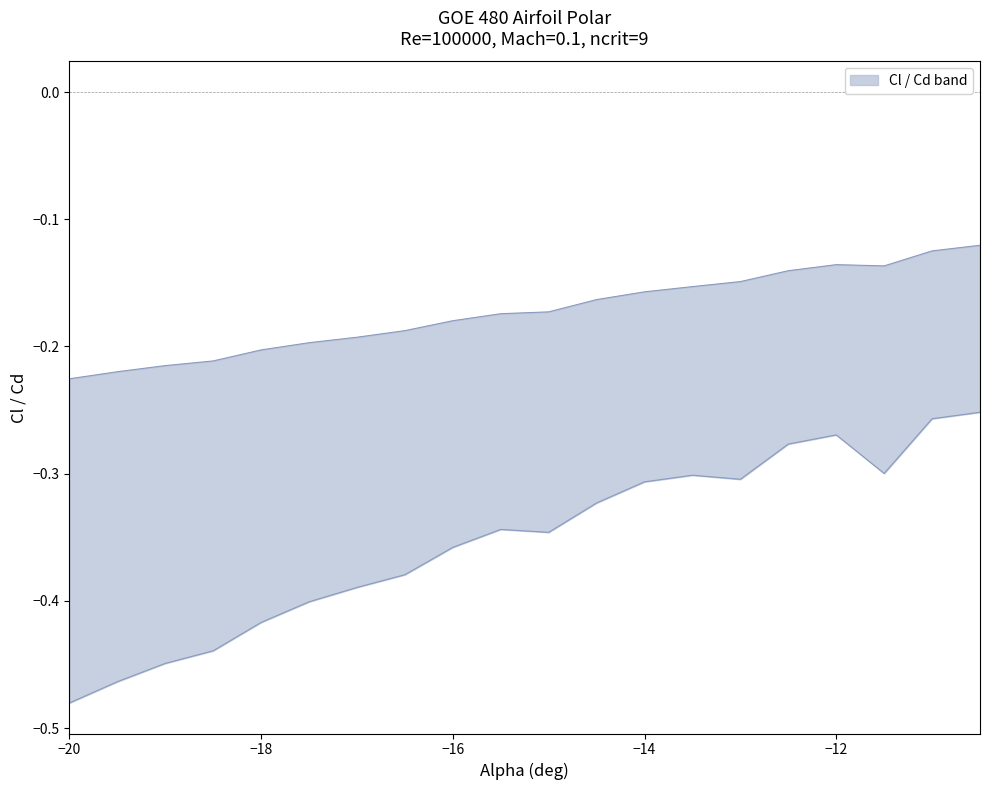

True or false: there are more than 1 points higher than both neighbors.

True